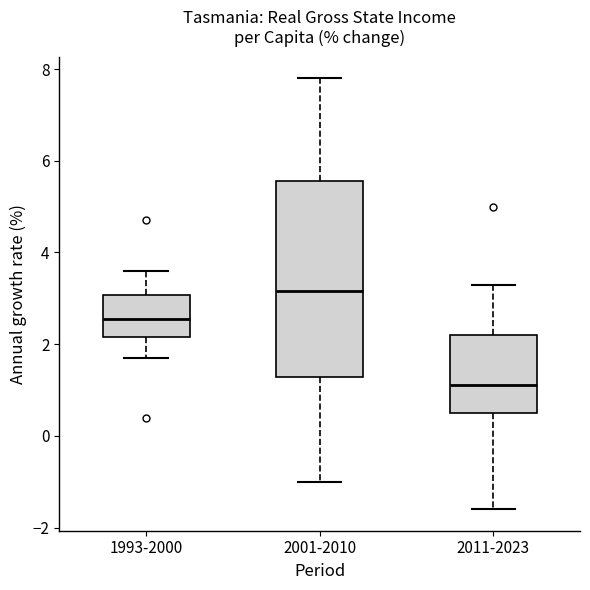

Reading left to right, read every box against the y-axis: the position of its median line, the range the box covers, and the ends of its whiskers. The values are not printed on the chart, so give them approximately, as read against the axis.

1993-2000: median 2.6, box 2.2 to 3.0, whiskers 1.8 to 3.6
2001-2010: median 3.2, box 1.2 to 5.6, whiskers -1.0 to 7.8
2011-2023: median 1.2, box 0.6 to 2.2, whiskers -1.6 to 3.4